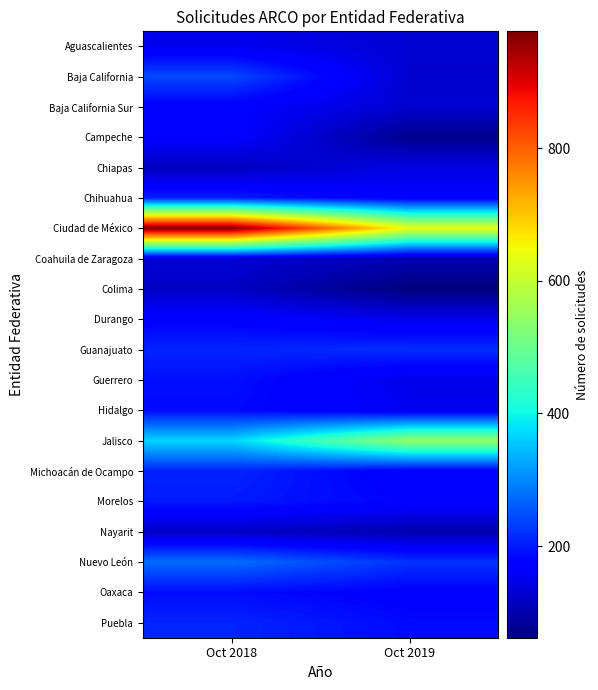

Reading left to right, transcribe all the data shown in this chart.

Aguascalientes: Oct 2018=151	Oct 2019=129
Baja California: Oct 2018=243	Oct 2019=125
Baja California Sur: Oct 2018=170	Oct 2019=127
Campeche: Oct 2018=170	Oct 2019=75
Chiapas: Oct 2018=112	Oct 2019=144
Chihuahua: Oct 2018=204	Oct 2019=165
Ciudad de México: Oct 2018=976	Oct 2019=639
Coahuila de Zaragoza: Oct 2018=131	Oct 2019=106
Colima: Oct 2018=118	Oct 2019=62
Durango: Oct 2018=174	Oct 2019=149
Guanajuato: Oct 2018=208	Oct 2019=218
Guerrero: Oct 2018=190	Oct 2019=148
Hidalgo: Oct 2018=185	Oct 2019=154
Jalisco: Oct 2018=368	Oct 2019=546
Michoacán de Ocampo: Oct 2018=209	Oct 2019=168
Morelos: Oct 2018=200	Oct 2019=178
Nayarit: Oct 2018=119	Oct 2019=101
Nuevo León: Oct 2018=275	Oct 2019=222
Oaxaca: Oct 2018=186	Oct 2019=173
Puebla: Oct 2018=209	Oct 2019=185